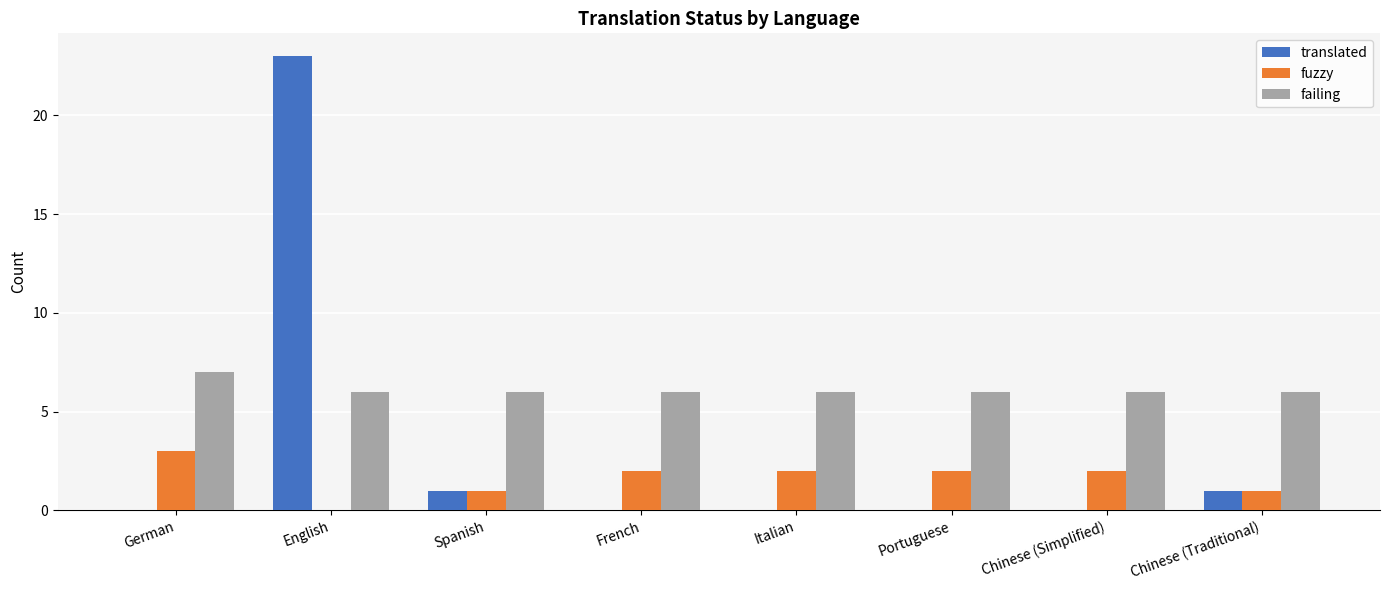

Which series has the largest total across all categories?

failing